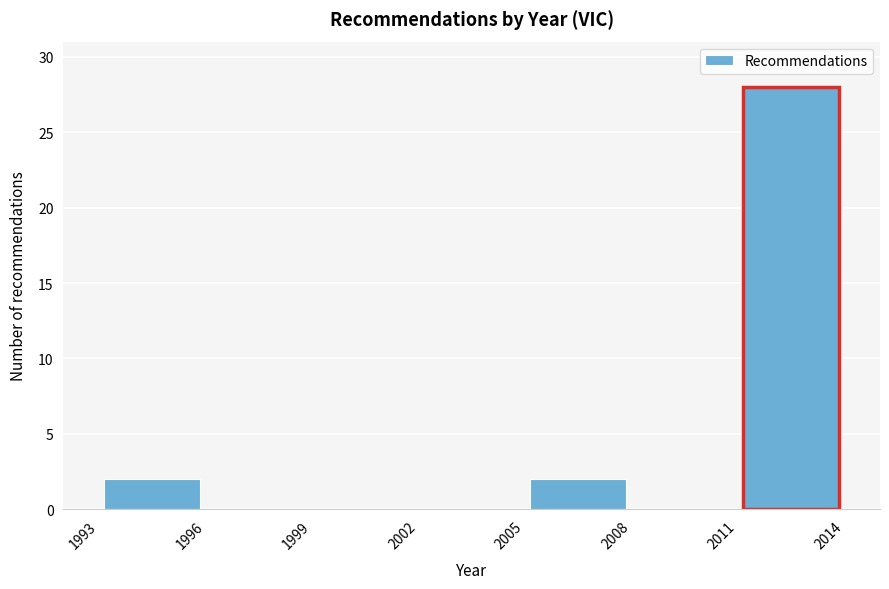

Reading left to right, transcribe this chart: for each bar, give the range it covers on the x-axis and its height. The values are not printed on the chart, so give them approximately, as read against the axis.

1993 to 1996: 2
1996 to 1999: 0
1999 to 2002: 0
2002 to 2005: 0
2005 to 2008: 2
2008 to 2011: 0
2011 to 2014: 28